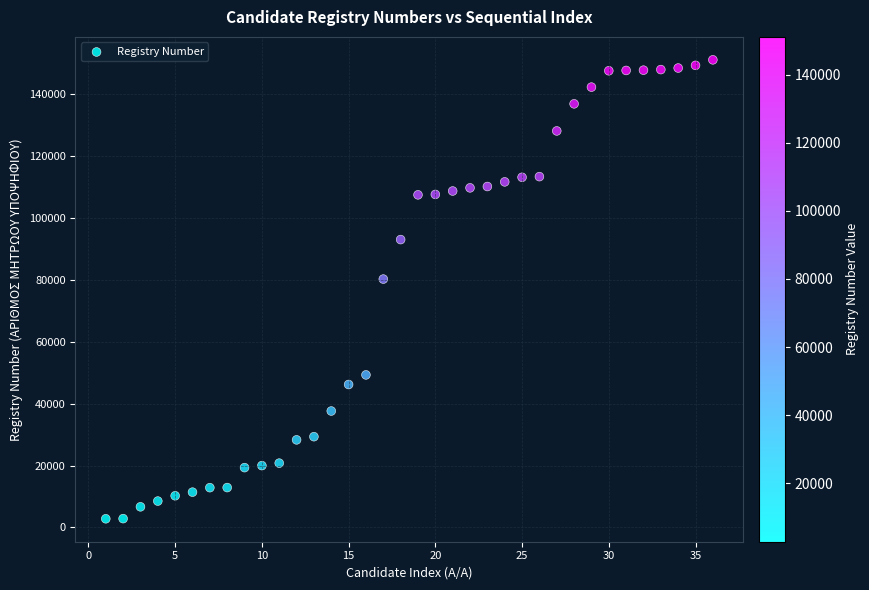

What is the range of Y values (max minus min)?

148368